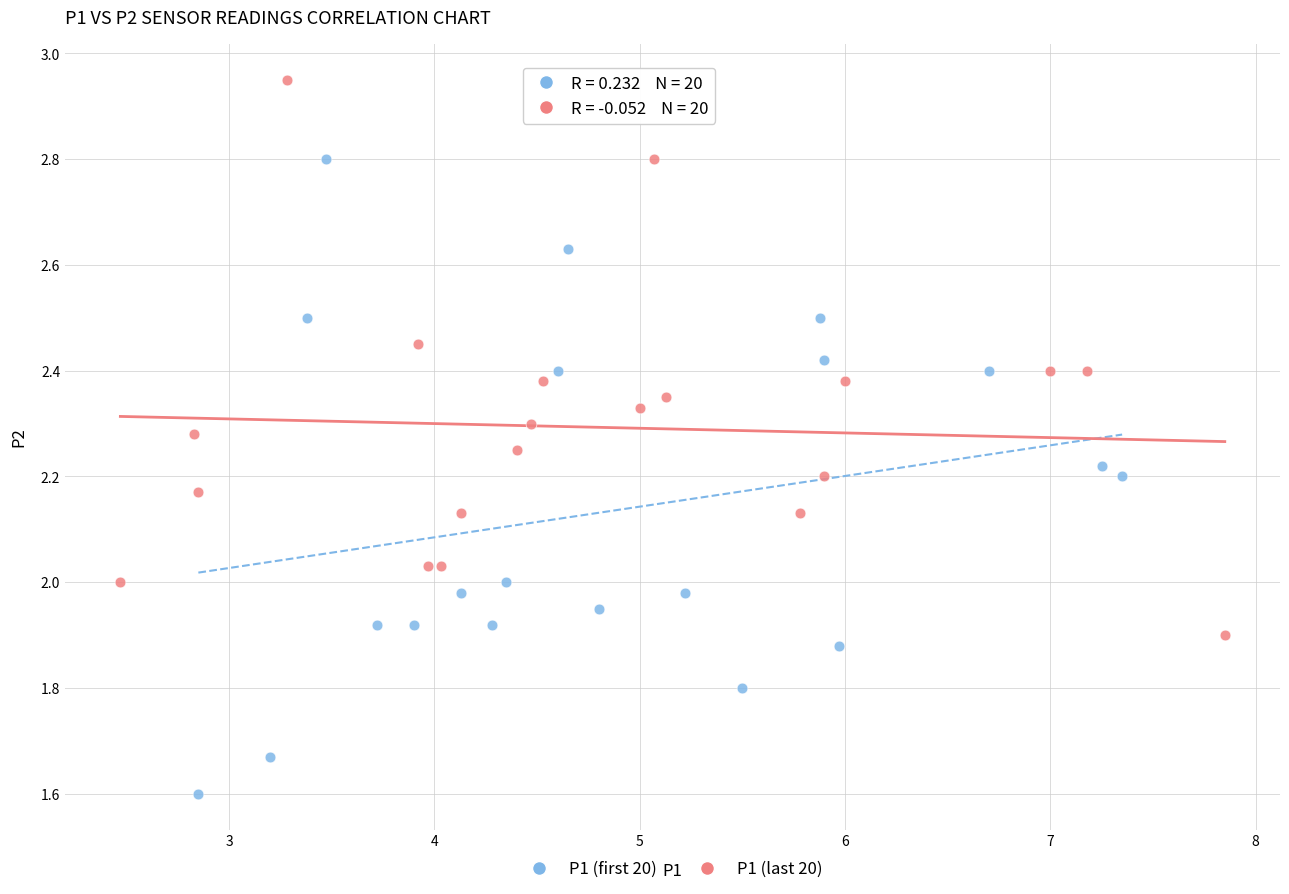

Which series reaches the maximum Y coordinate?

P1 (last 20)